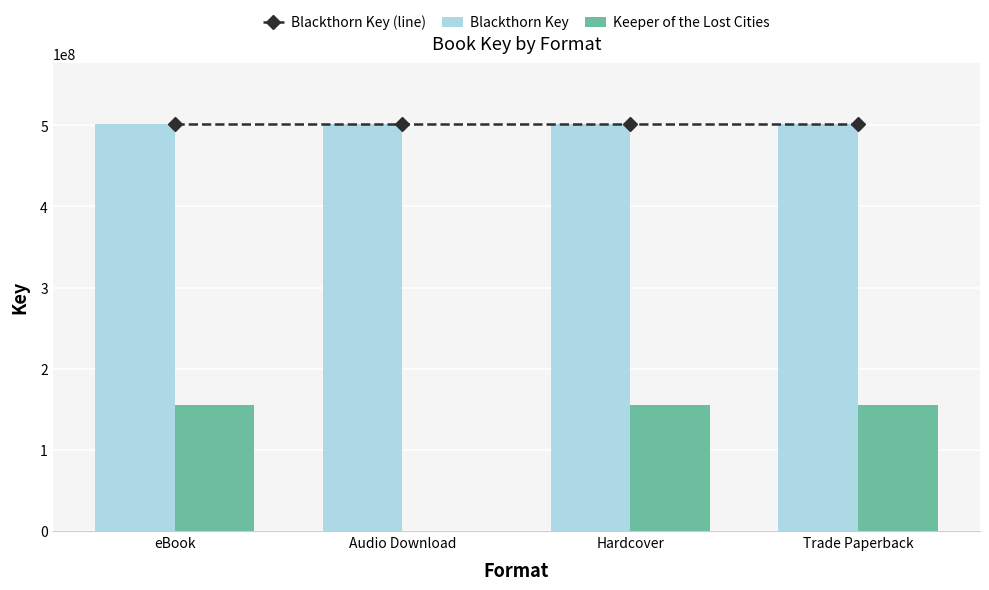

How many series are shown in this chart?

3